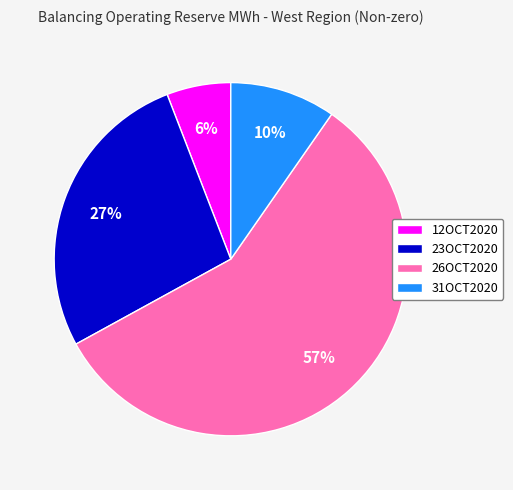

To the nearest percent, what is the average slice percentage?

25%